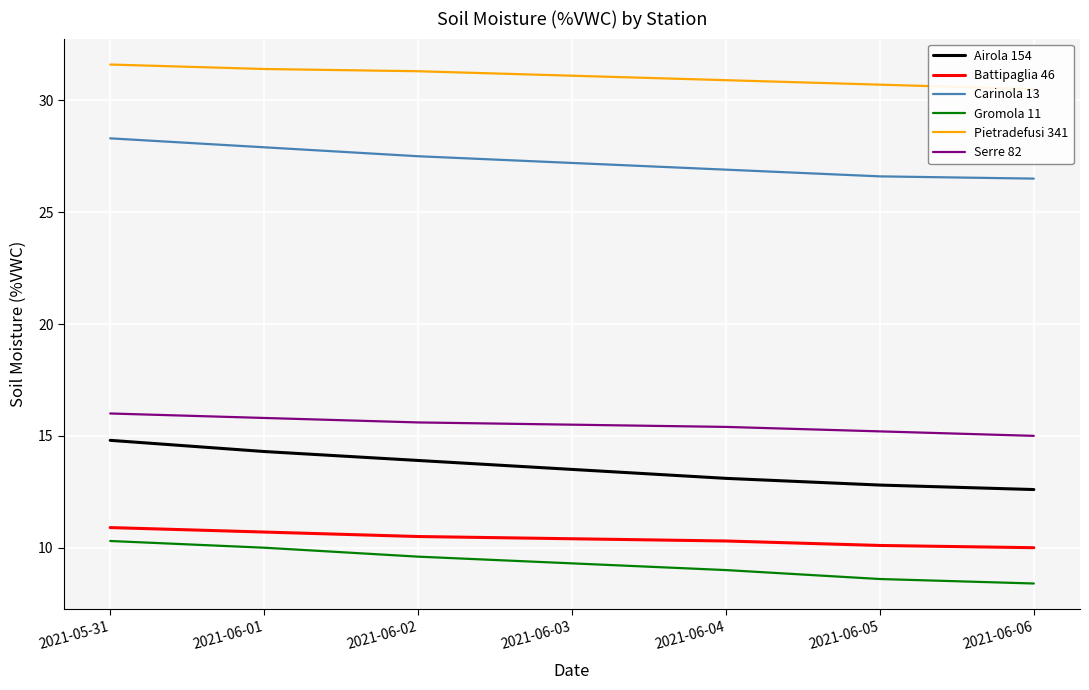

What is the label of the 5th point from the left?

2021-06-04